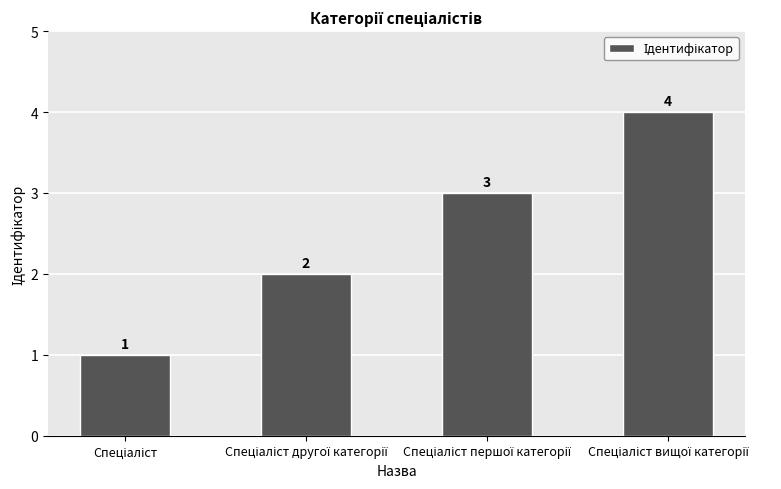

How many values are between 2 and 4?

3